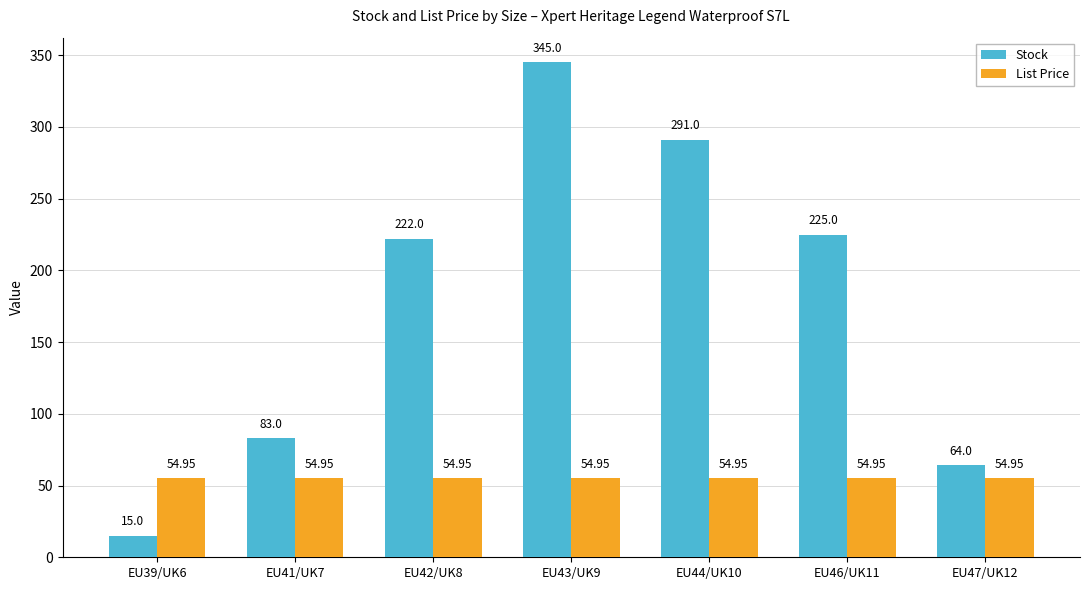

Is it true that Stock equals 154.4 at EU43/UK9?

False